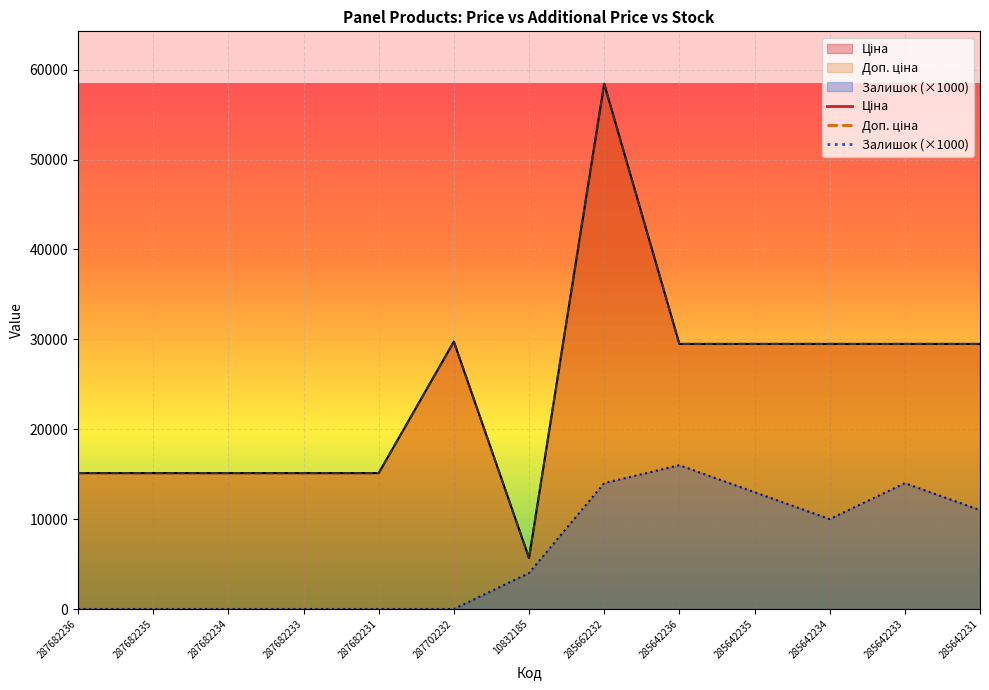

The Ціна series shows 50248.1 at 285642234. True or false?

False